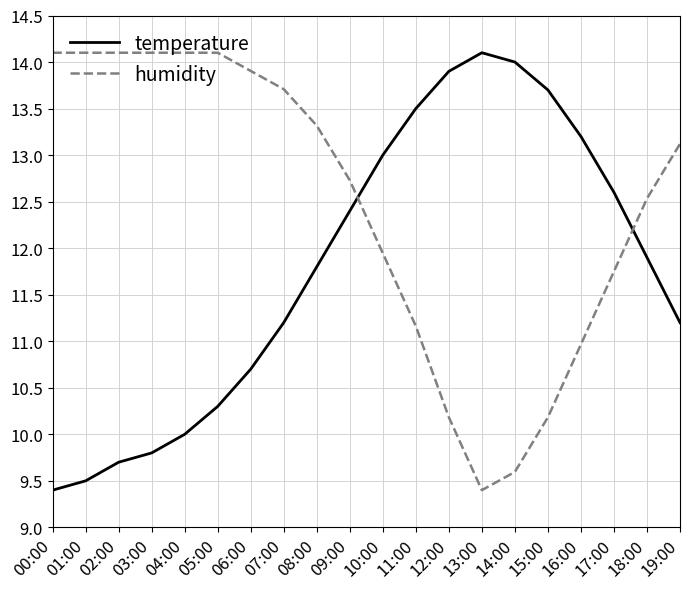

At 15:00, list the series in order from smallest to largest.

humidity, temperature